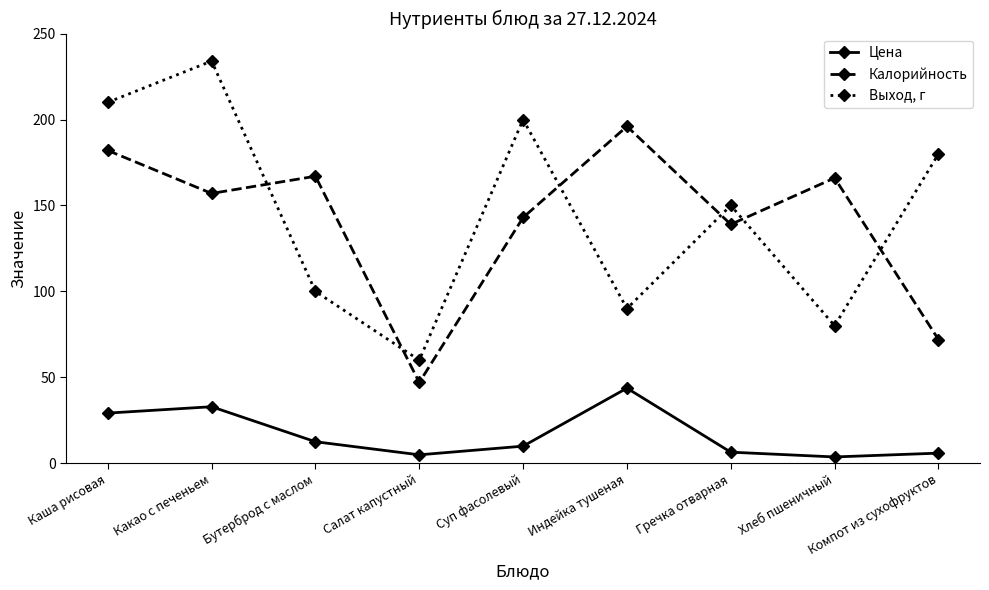

At how many categories does at least one series exceed 213?

1